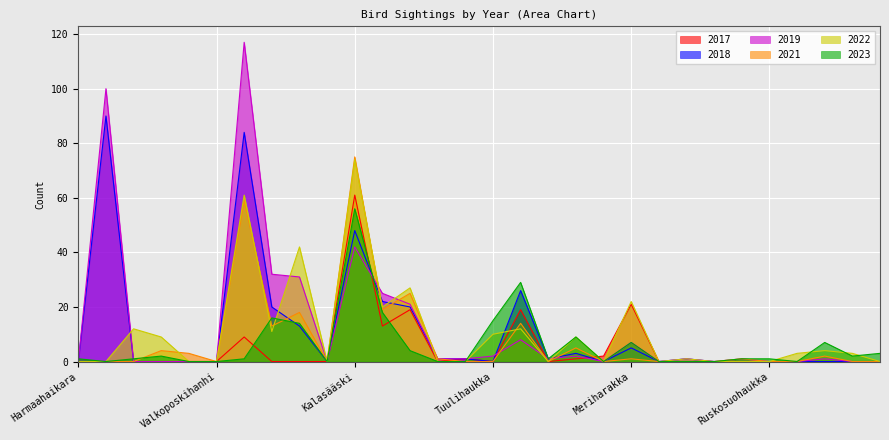

What is the greatest value displayed?

117